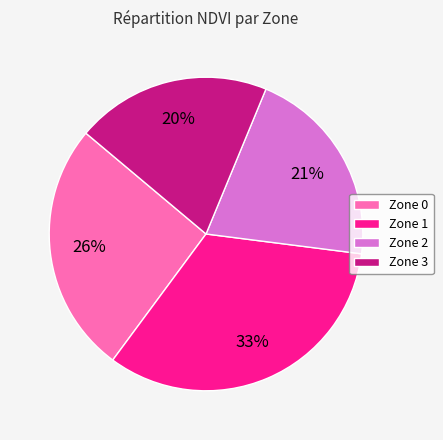

Does Zone 2 account for over 50% of the chart?

No